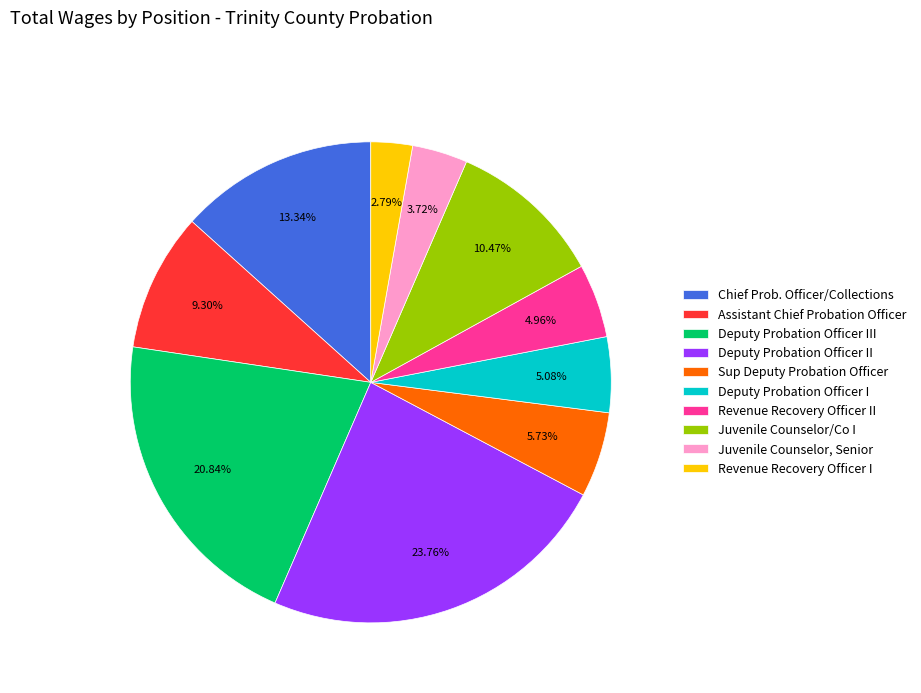

How many segments does this pie chart have?

10